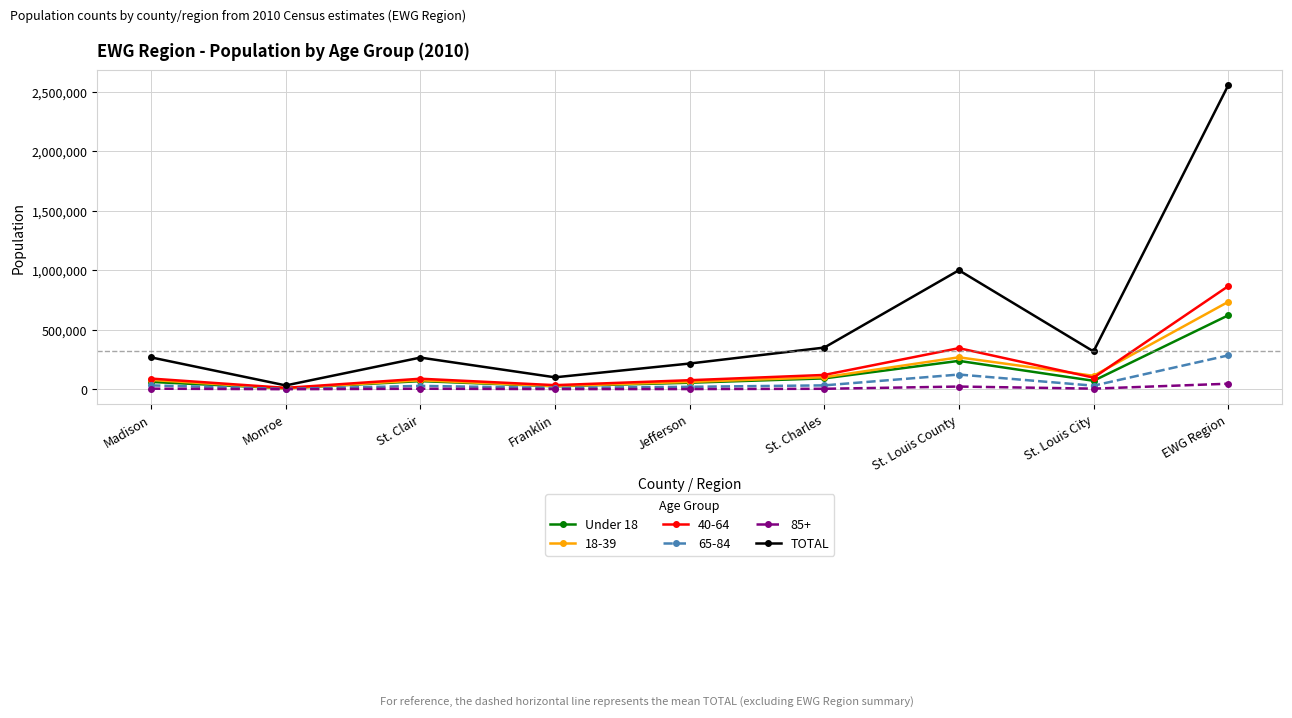

At which category is the sum across all series the highest?

EWG Region